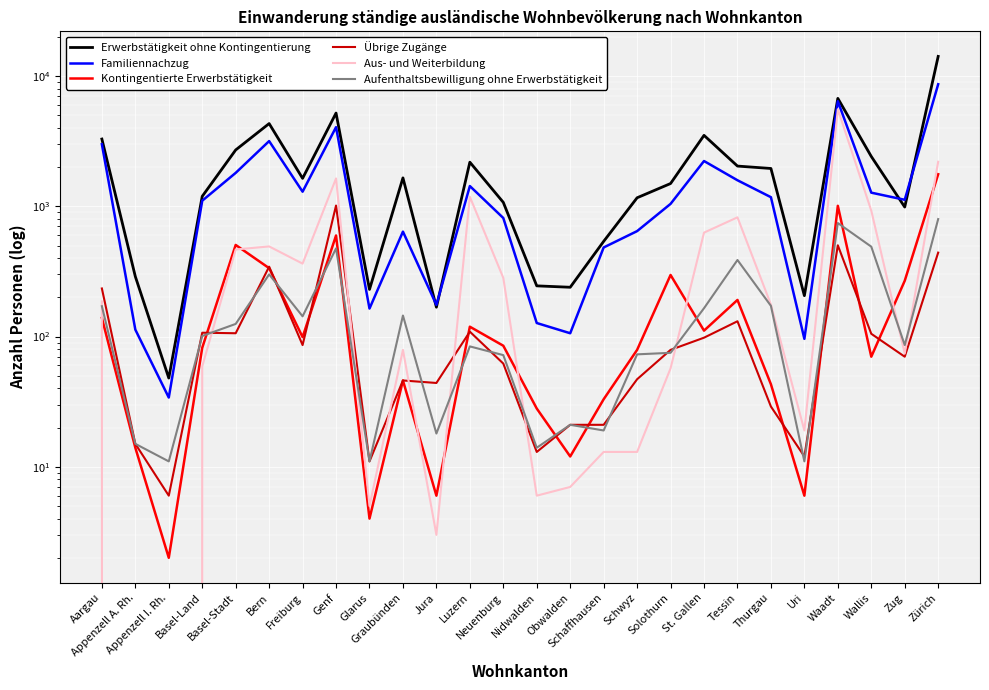

At which category does Kontingentierte Erwerbstätigkeit reach its first local peak?

Basel-Stadt